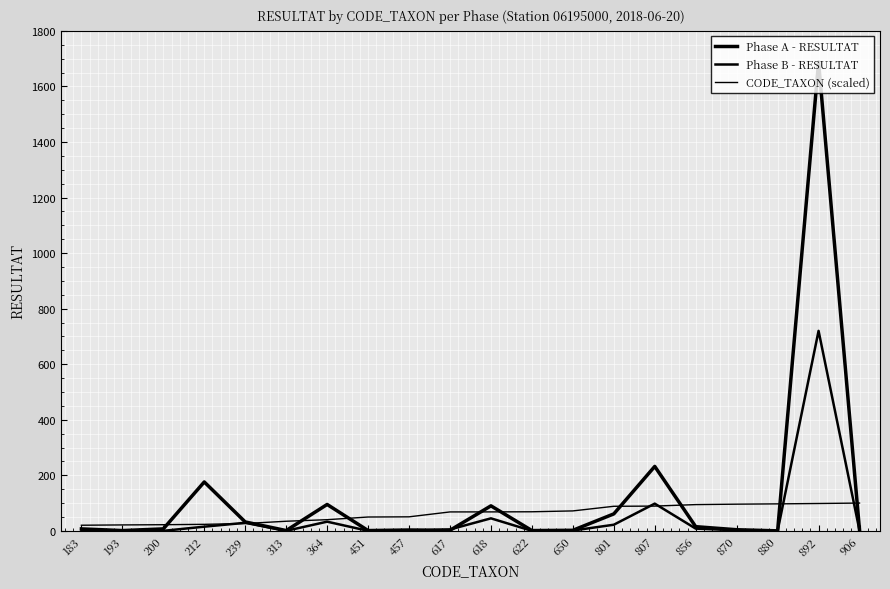

Where do CODE_TAXON (scaled) and Phase B - RESULTAT first cross each other?

212 and 239